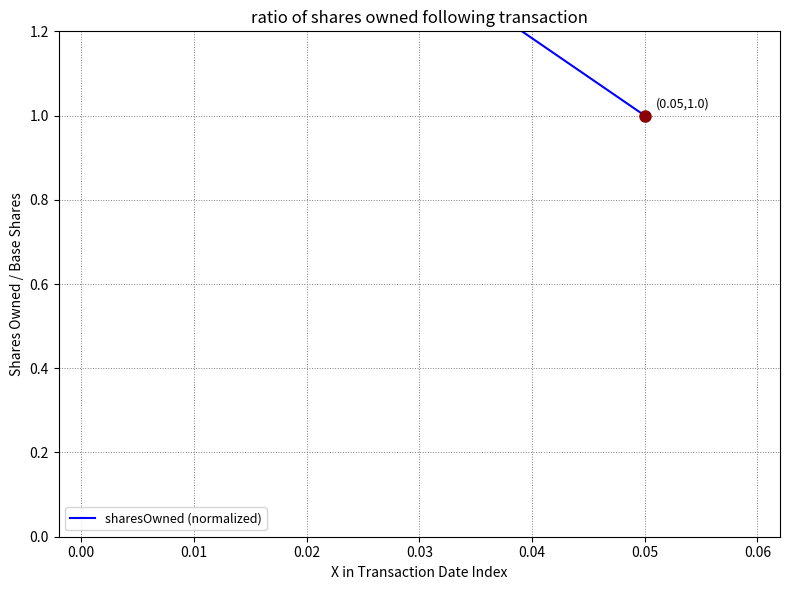

What is the value of the 1st point from the left?

4.3